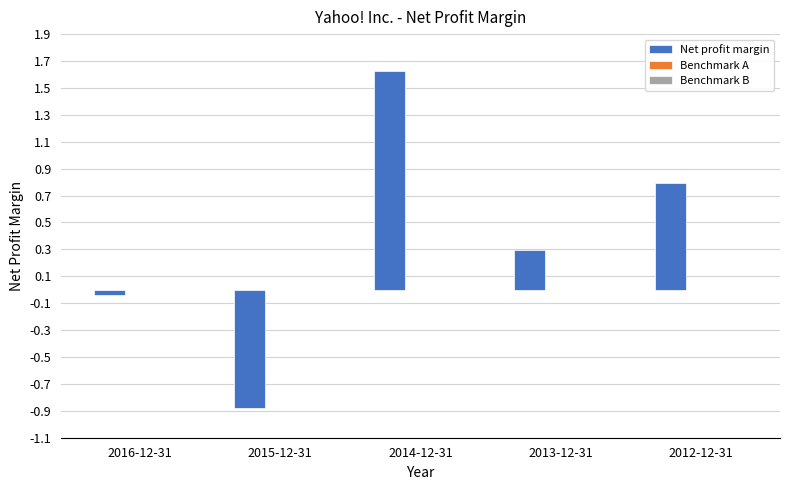

The value at 2014-12-31 is 2.9. True or false?

False